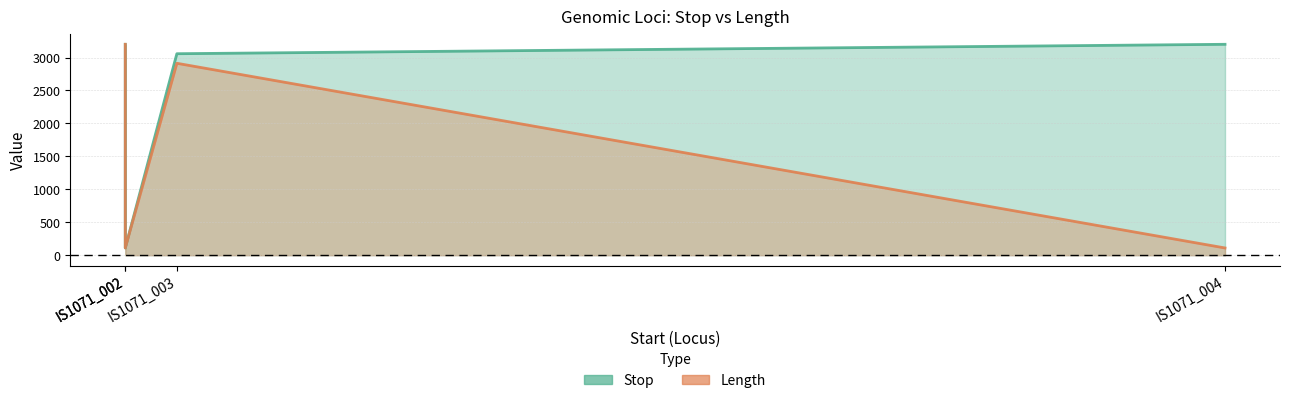

What is the lowest value of the Stop series?

110